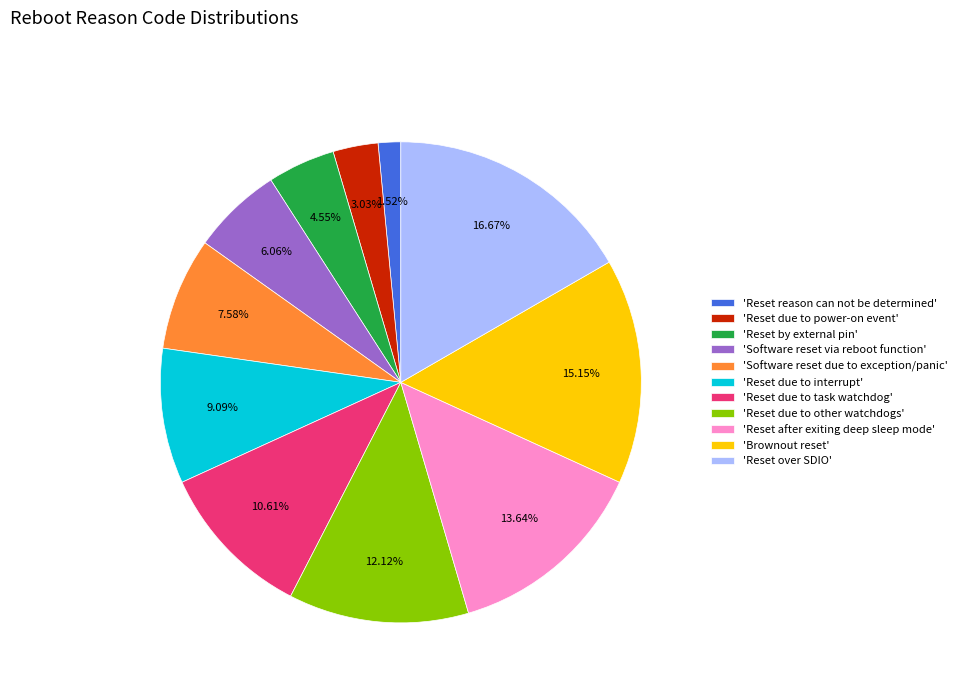

Between 'Reset due to interrupt' and 'Reset due to other watchdogs', which is larger?

'Reset due to other watchdogs'